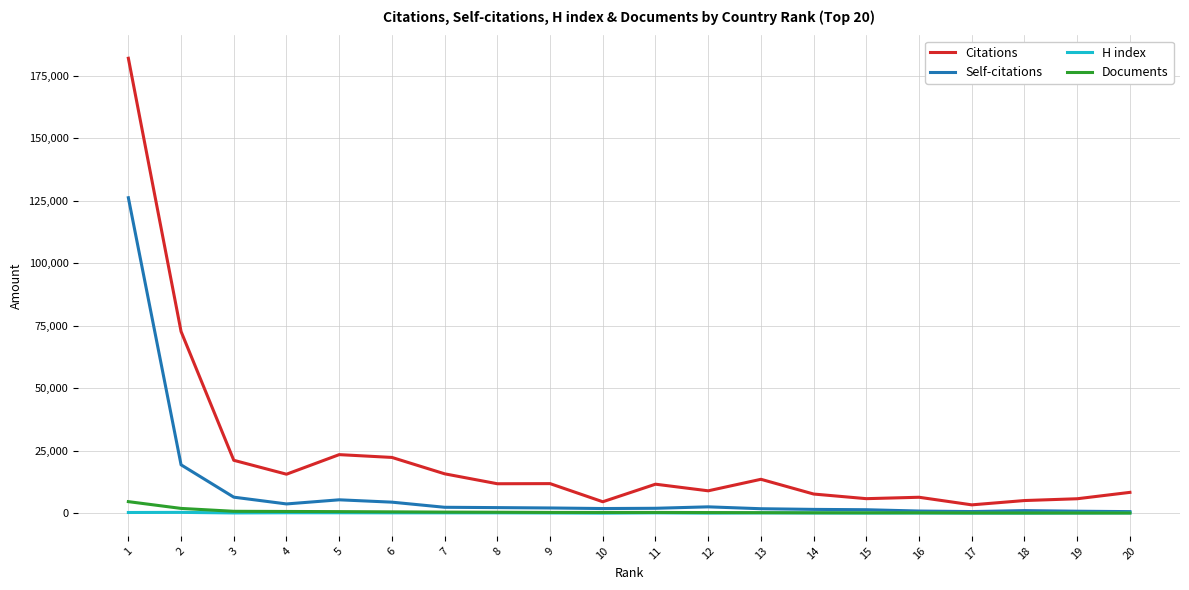

Which series has the widest spread of values?

Citations